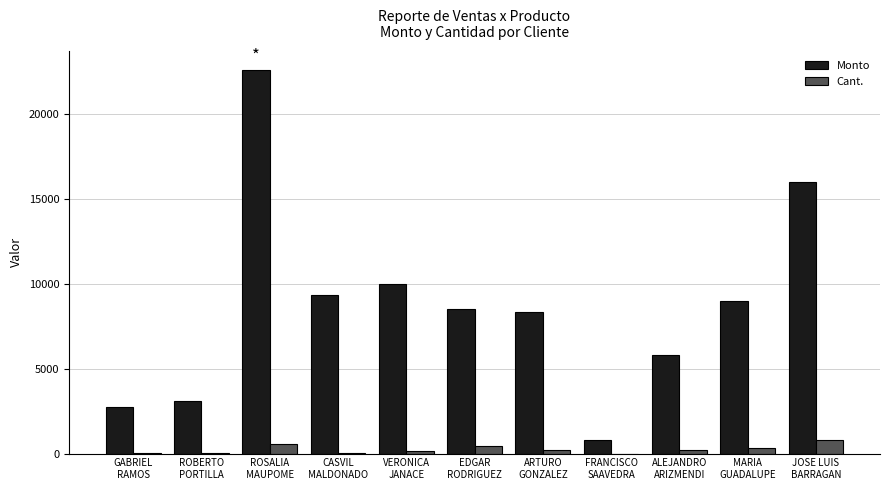

What is the average value of the Cant. series?

250